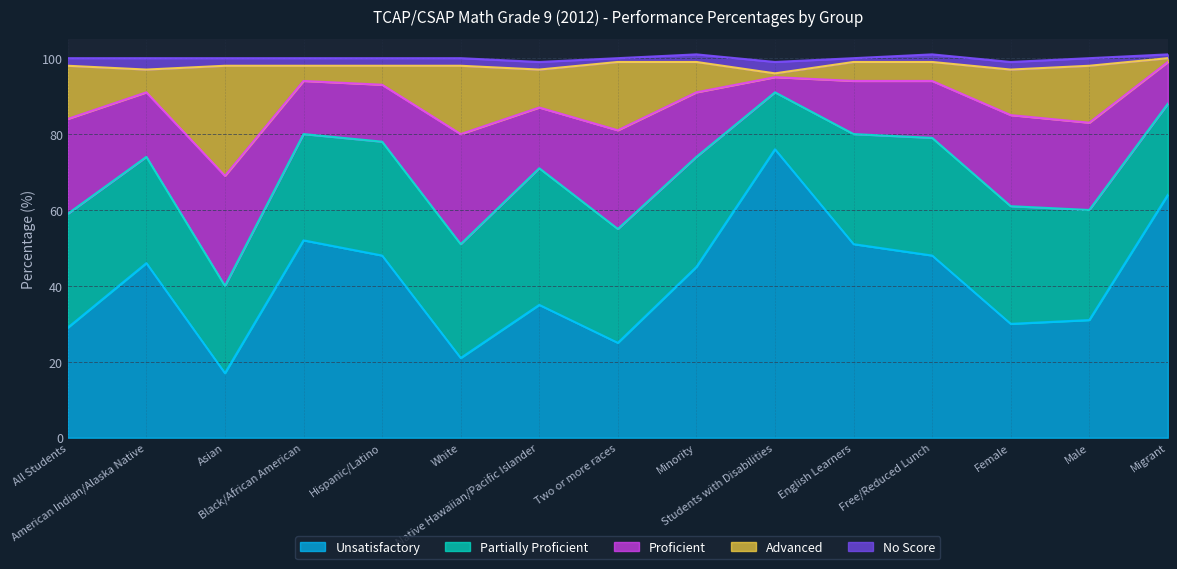

Count the No Score values in the range 2 to 3.

12